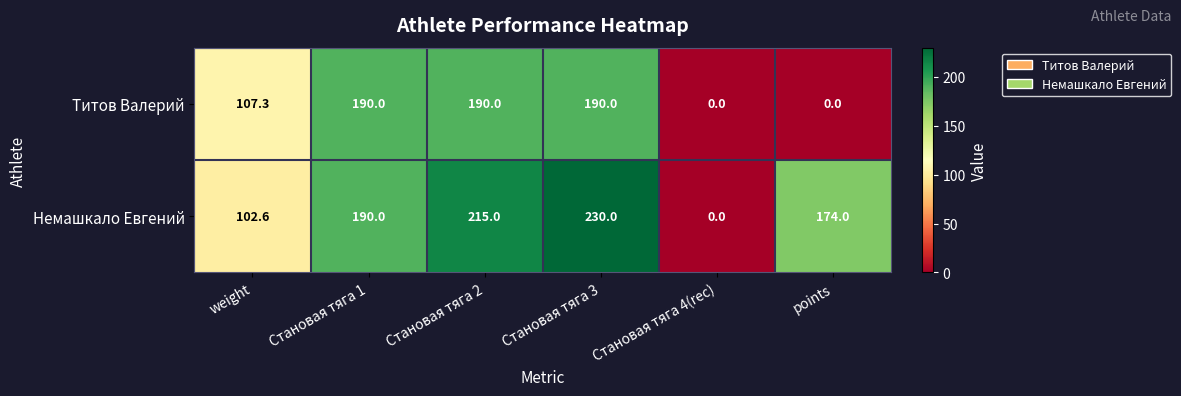

What is the difference between the maximum and minimum values in the Немашкало Евгений series?

230.0